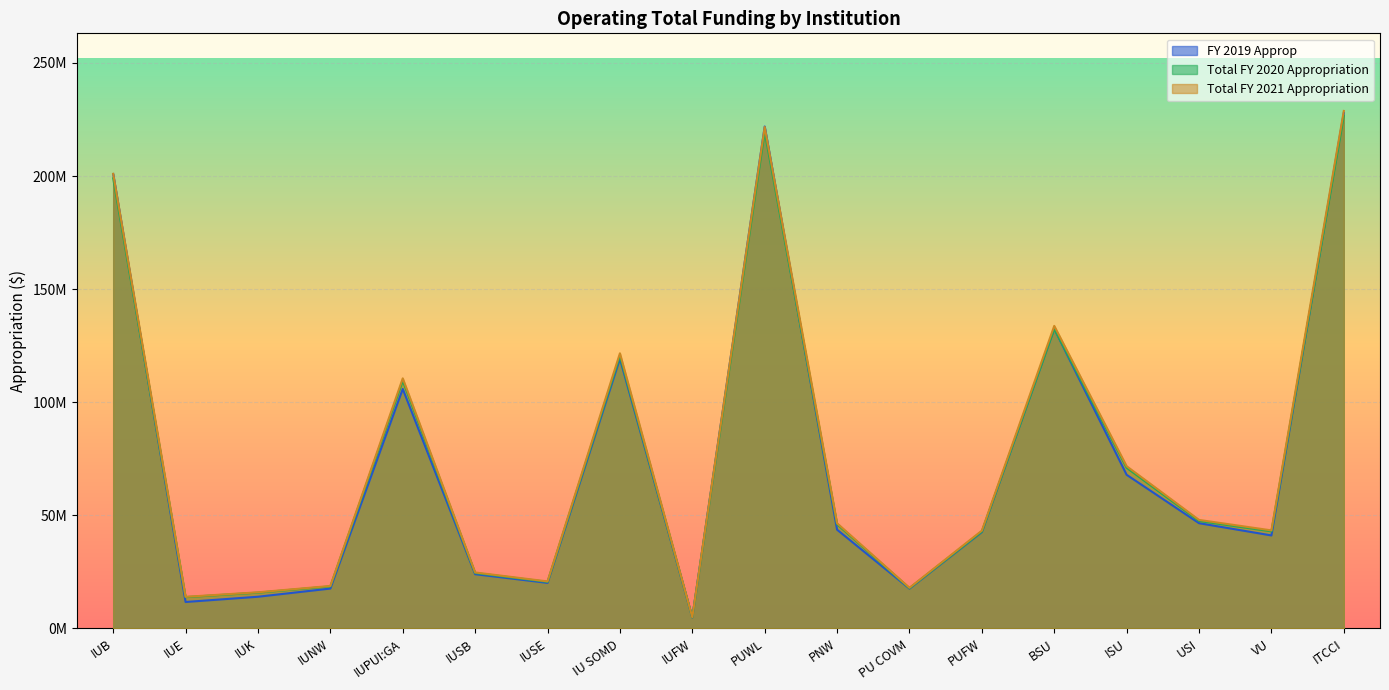

How many times do FY 2019 Approp and Total FY 2020 Appropriation cross each other?

6